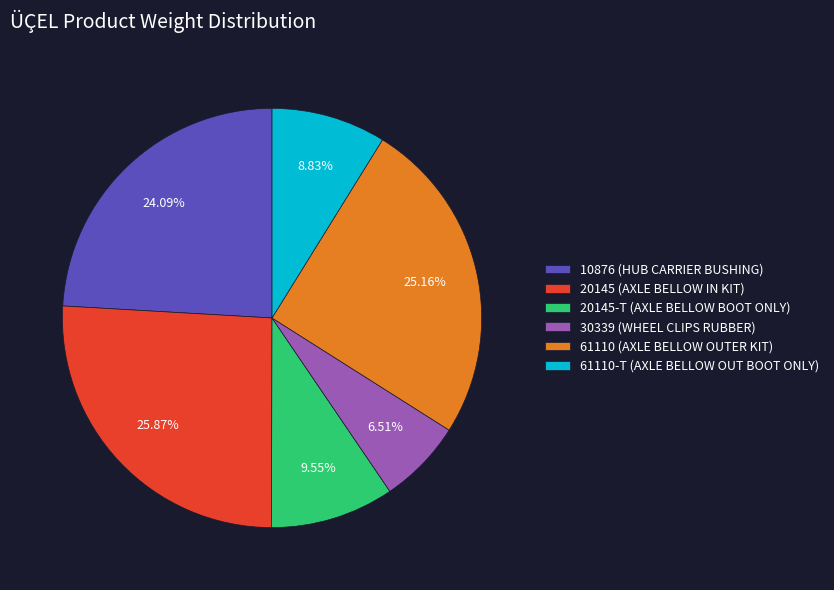

Rank the categories by value from highest to lowest.

20145 (AXLE BELLOW IN KIT), 61110 (AXLE BELLOW OUTER KIT), 10876 (HUB CARRIER BUSHING), 20145-T (AXLE BELLOW BOOT ONLY), 61110-T (AXLE BELLOW OUT BOOT ONLY), 30339 (WHEEL CLIPS RUBBER)